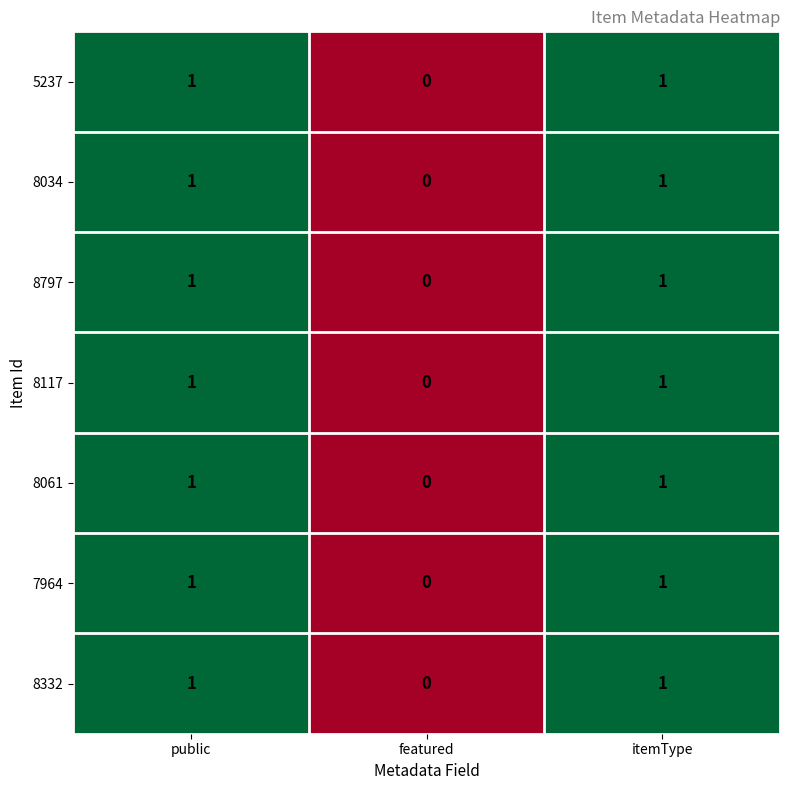

What is the maximum value shown in the chart?

1